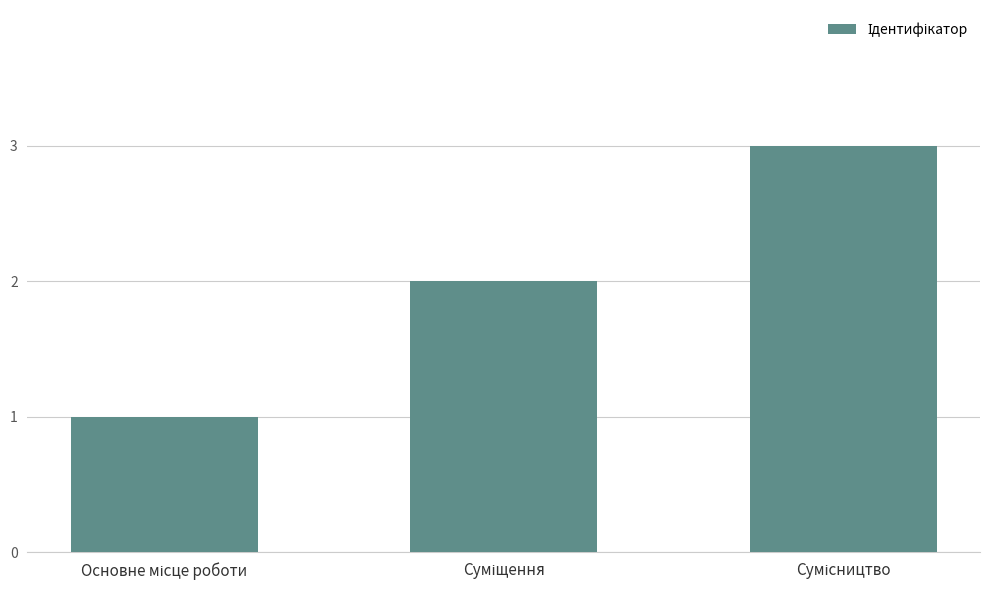

What is the greatest value displayed?

3